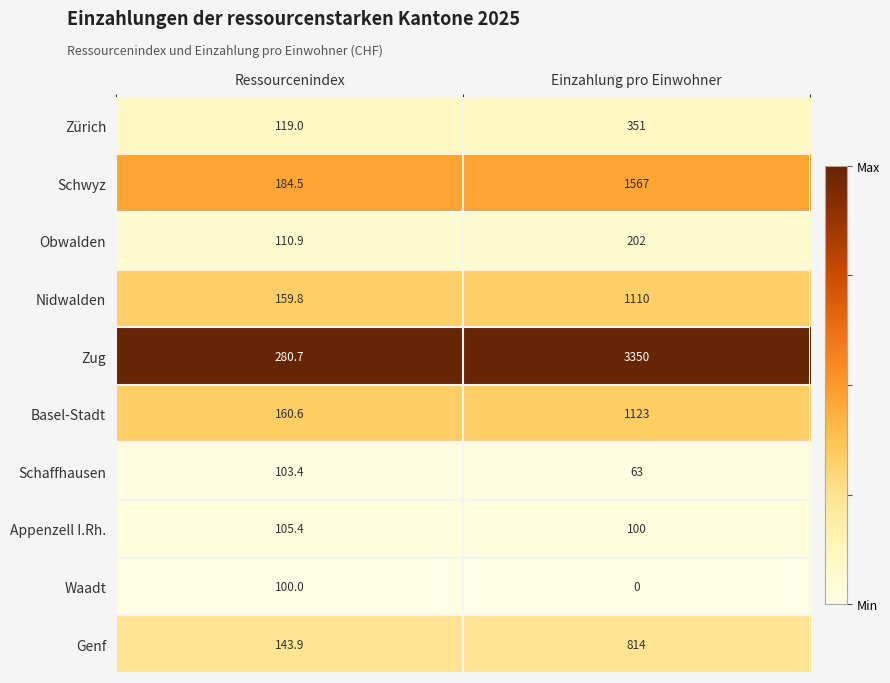

At which label does Nidwalden reach its minimum?

Ressourcenindex